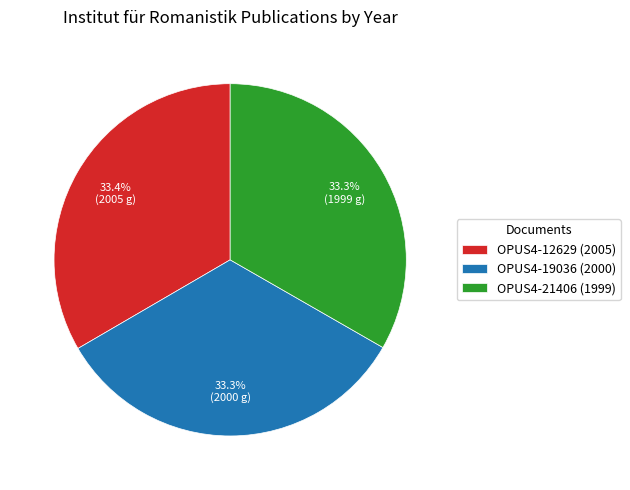

True or false: OPUS4-12629 (2005) accounts for 33% of the total.

True